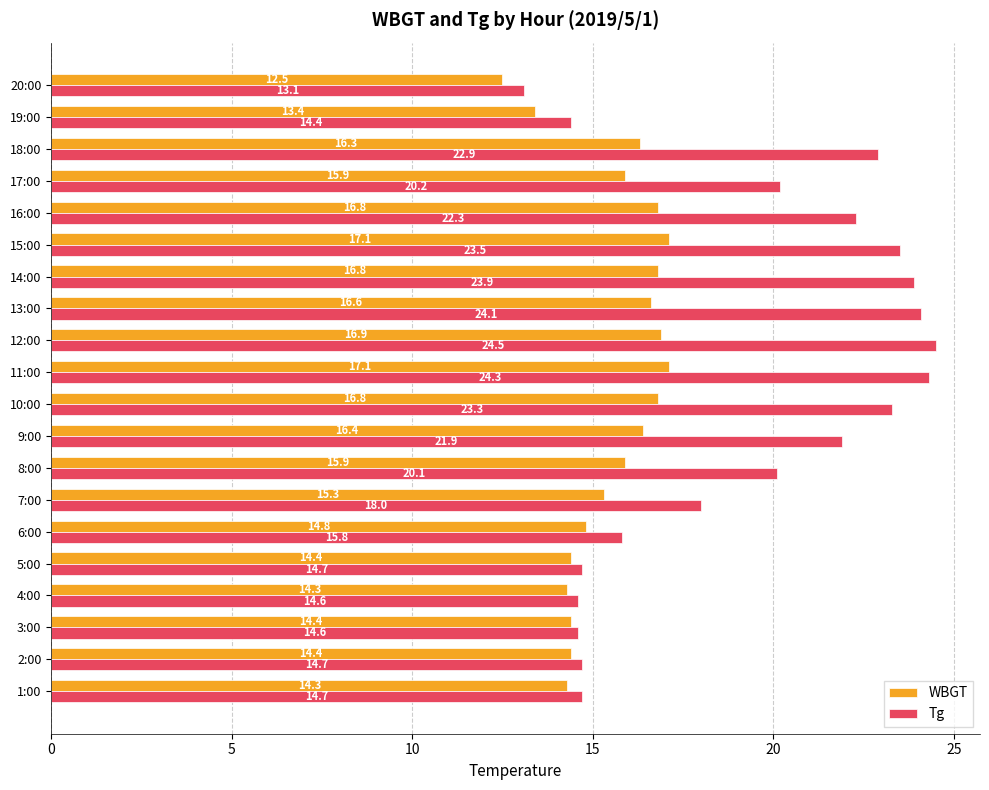

Which category has the lowest value across all series?

20:00